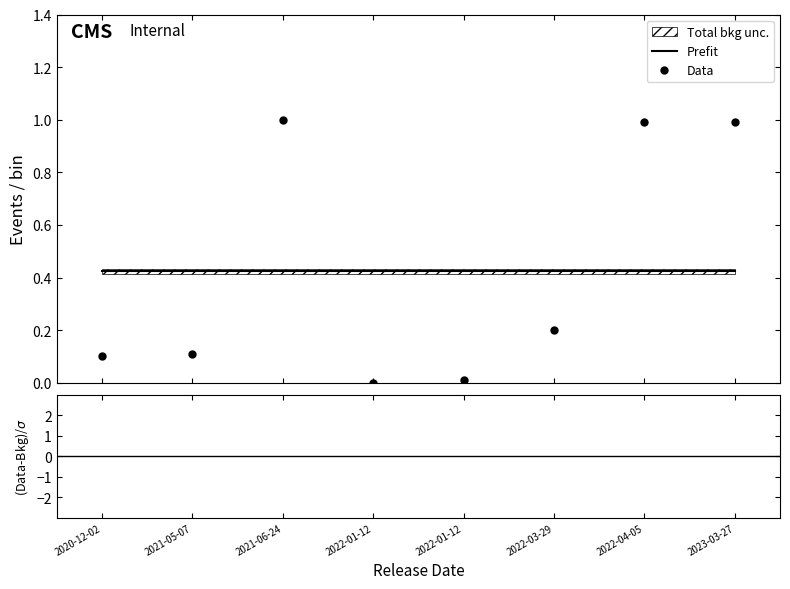

Where do Prefit and Data first cross each other?

2021-05-07 and 2021-06-24